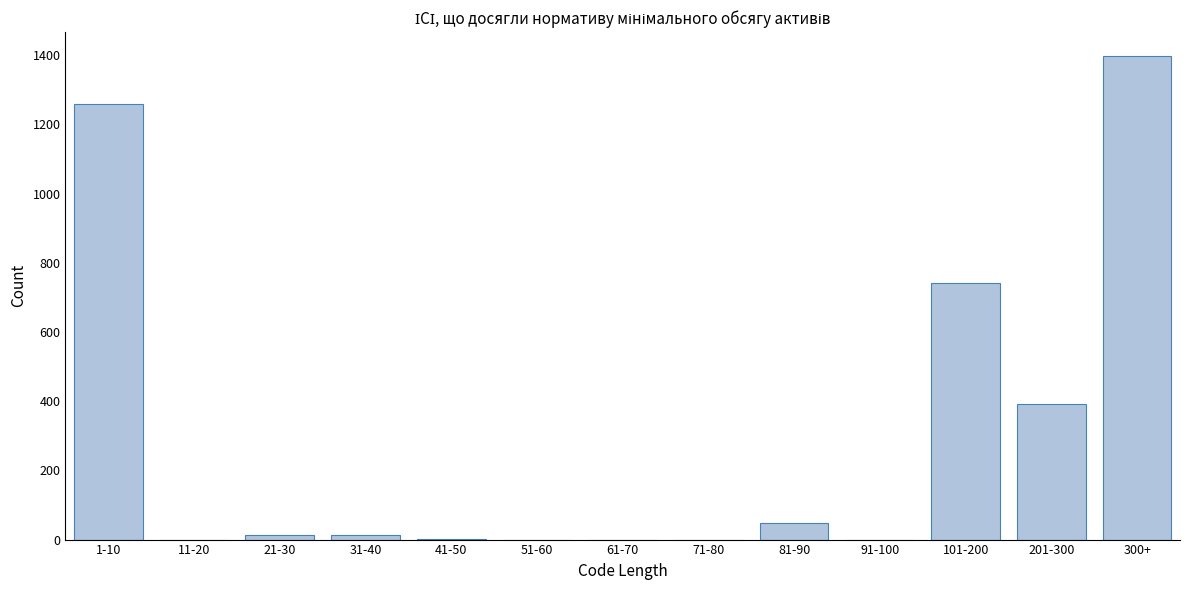

Between 81-90 and 11-20, which is larger?

81-90